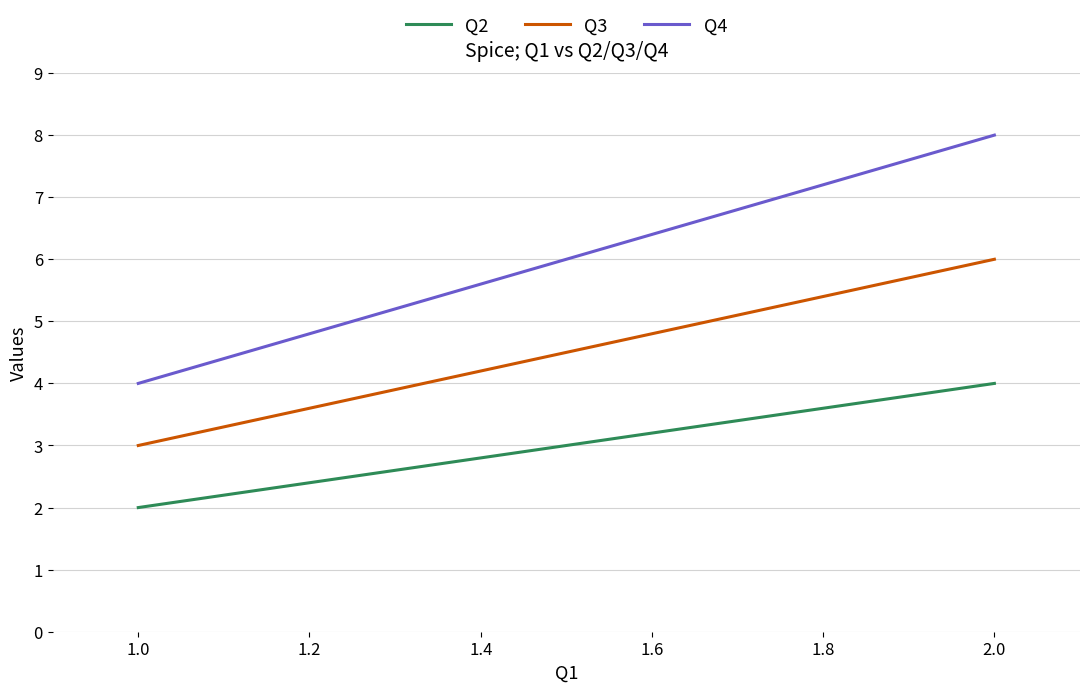

How many lines are shown in the chart?

3